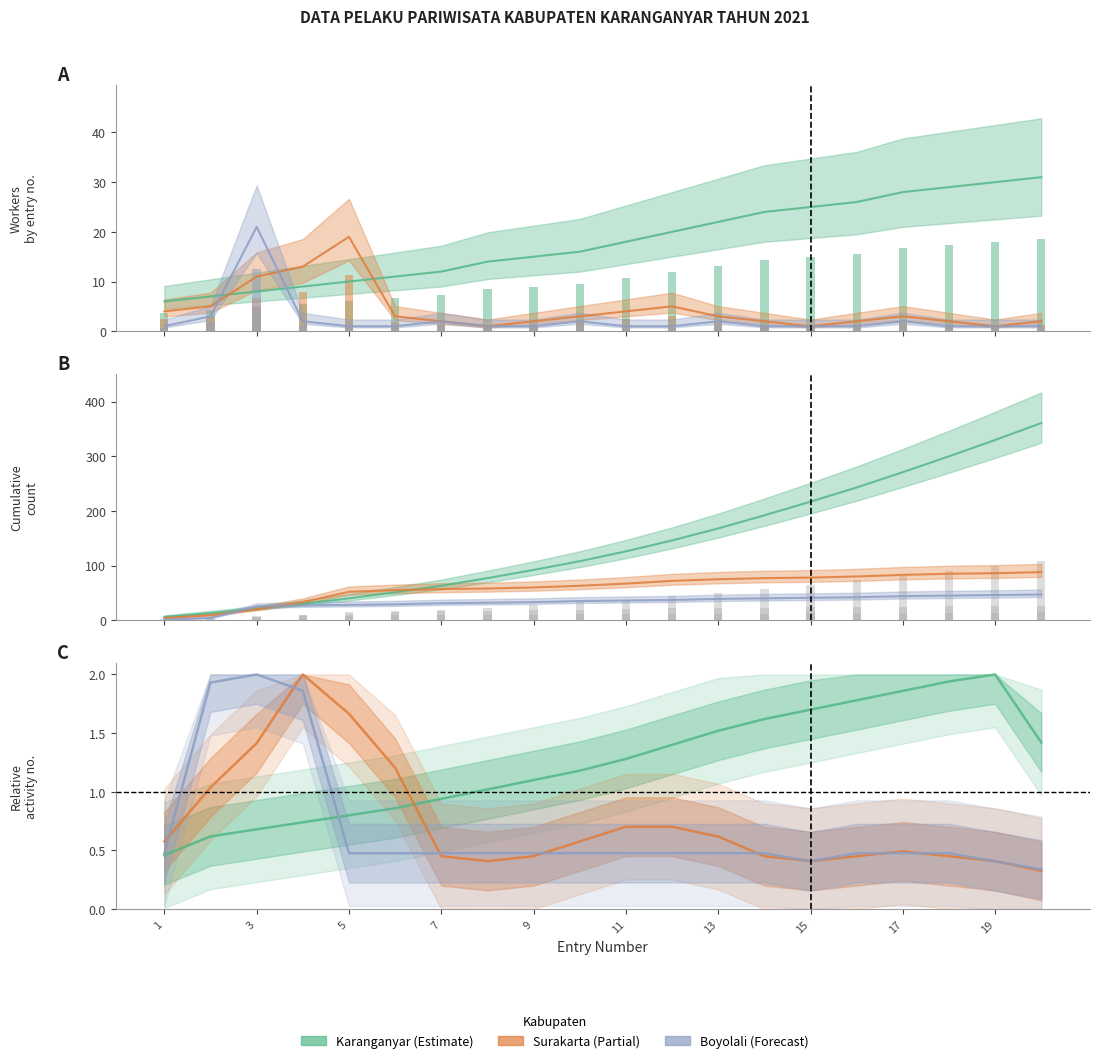

Reading left to right, transcribe all the data shown in this chart.

Karanganyar: 1=6	2=7	3=8	4=9	5=10	6=11	7=12	8=14	9=15	10=16	11=18	12=20	13=22	14=24	15=25	16=26	17=28	18=29	19=30	20=31
Surakarta: 1=4	2=5	3=11	4=13	5=19	6=3	7=2	8=1	9=2	10=3	11=4	12=5	13=3	14=2	15=1	16=2	17=3	18=2	19=1	20=2
Boyolali: 1=1	2=3	3=21	4=2	5=1	6=1	7=2	8=1	9=1	10=2	11=1	12=1	13=2	14=1	15=1	16=1	17=2	18=1	19=1	20=1